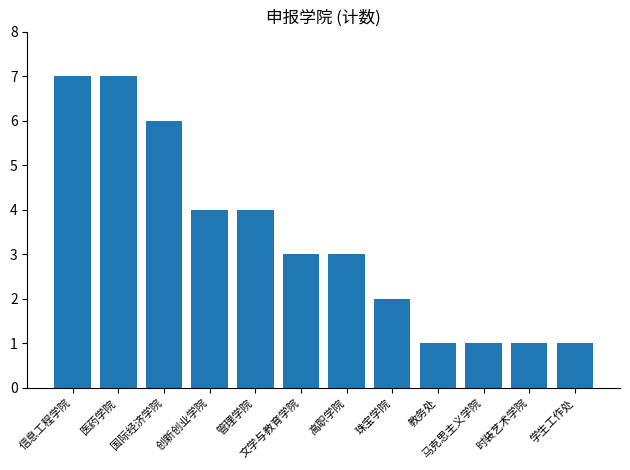

What is the maximum value shown in the chart?

7